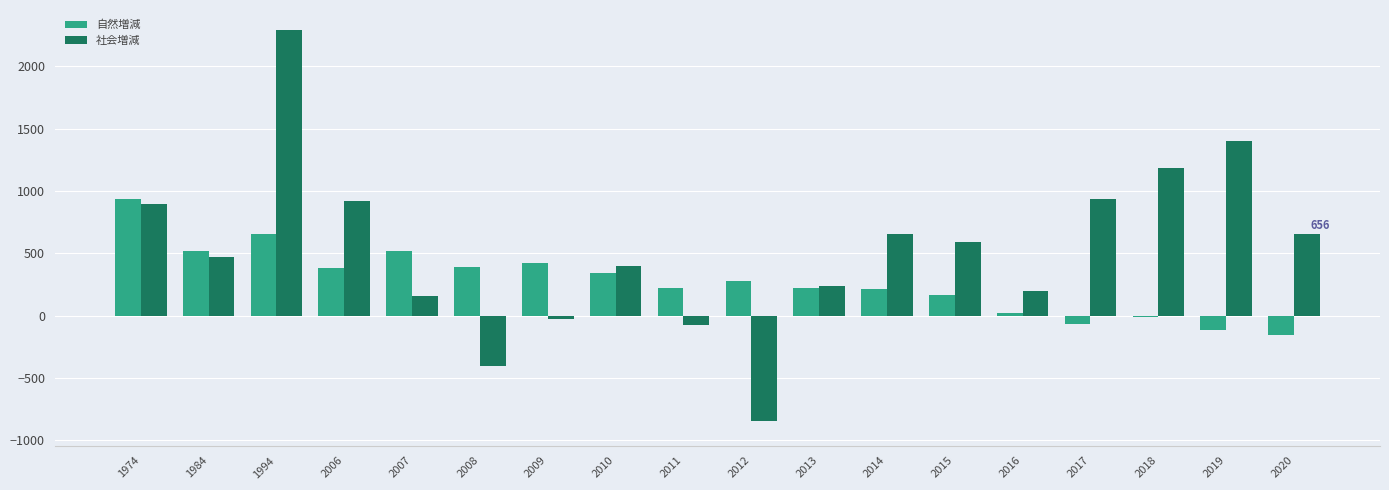

What is the value of the 社会増減 bar at the 7th from the left?

-28